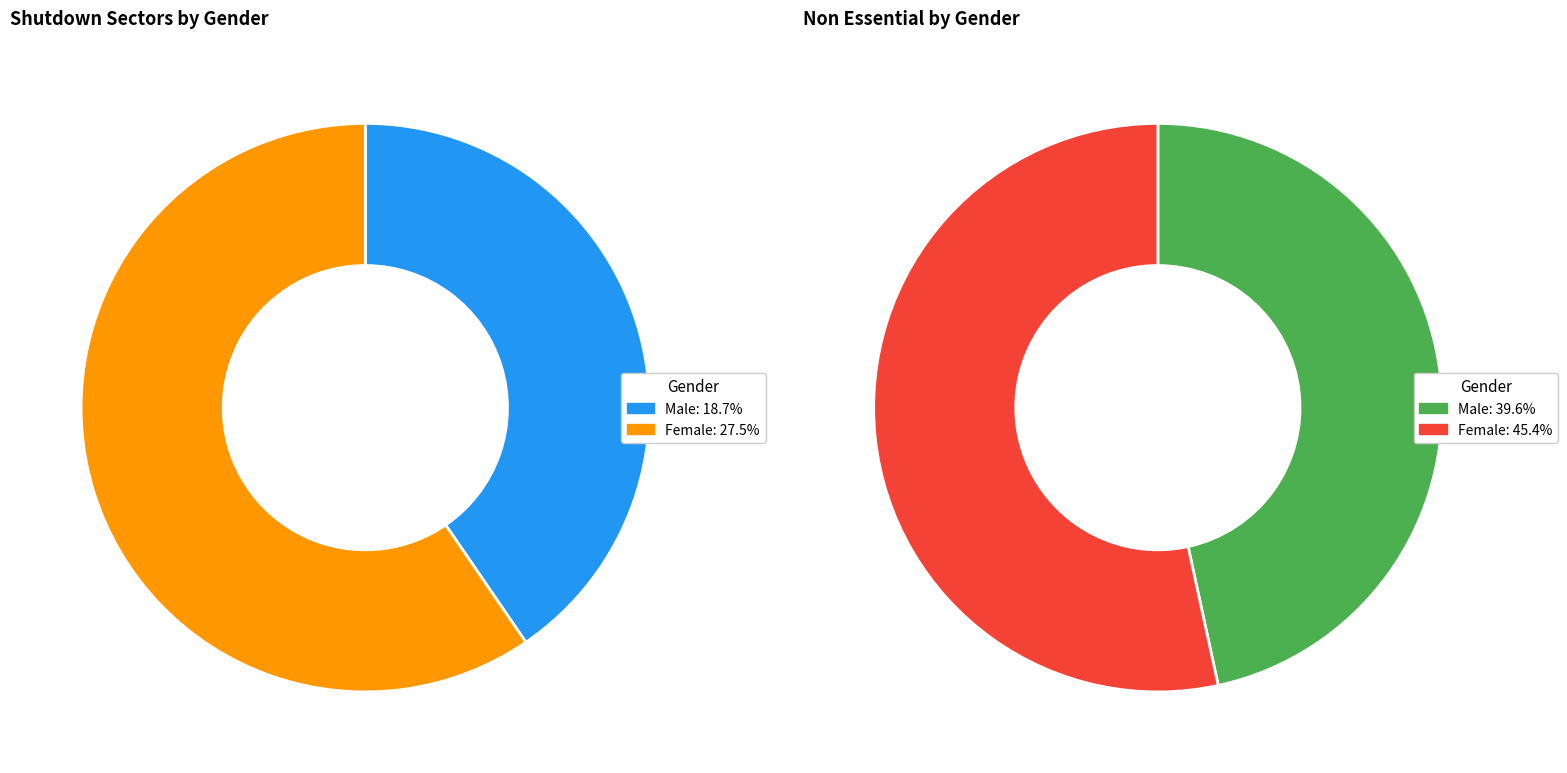

Count the number of slices in the pie.

2